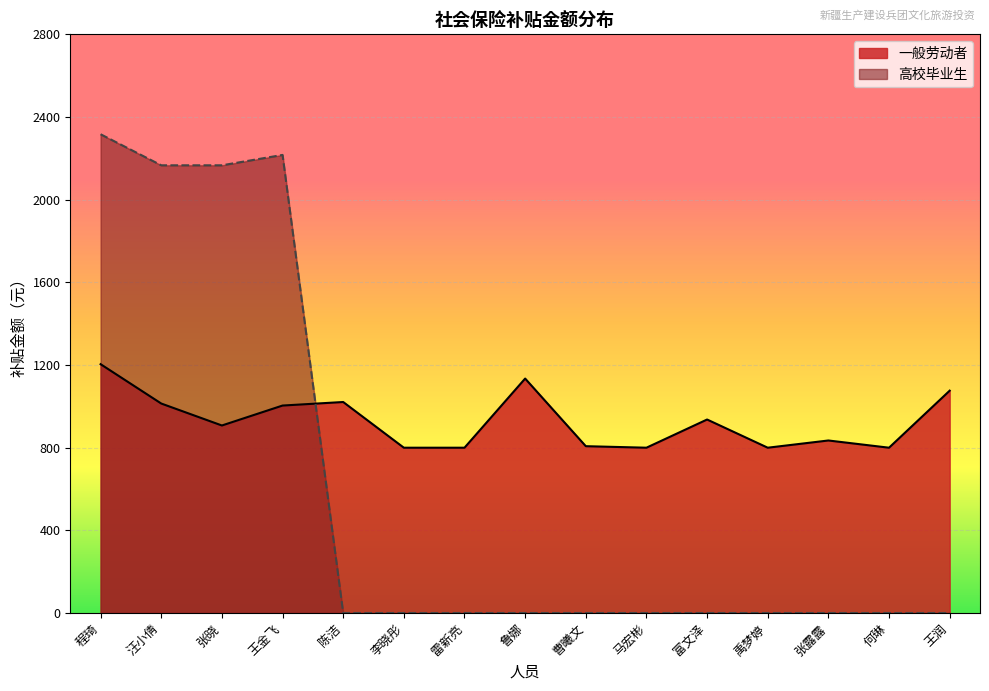

Between which two adjacent categories do 高校毕业生 and 一般劳动者 first intersect?

王金飞 and 陈洁